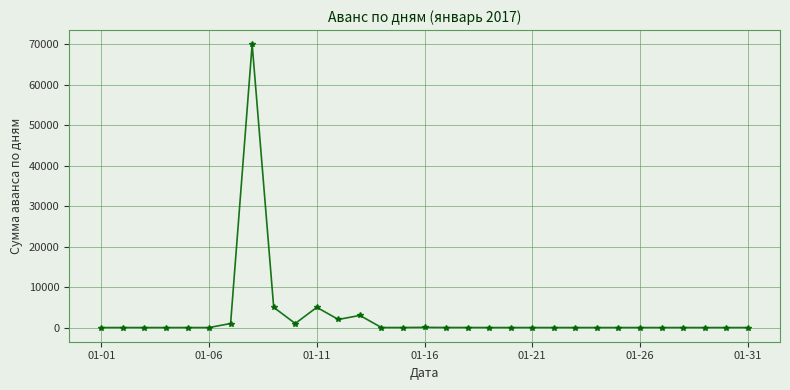

What is the maximum value shown in the chart?

70000